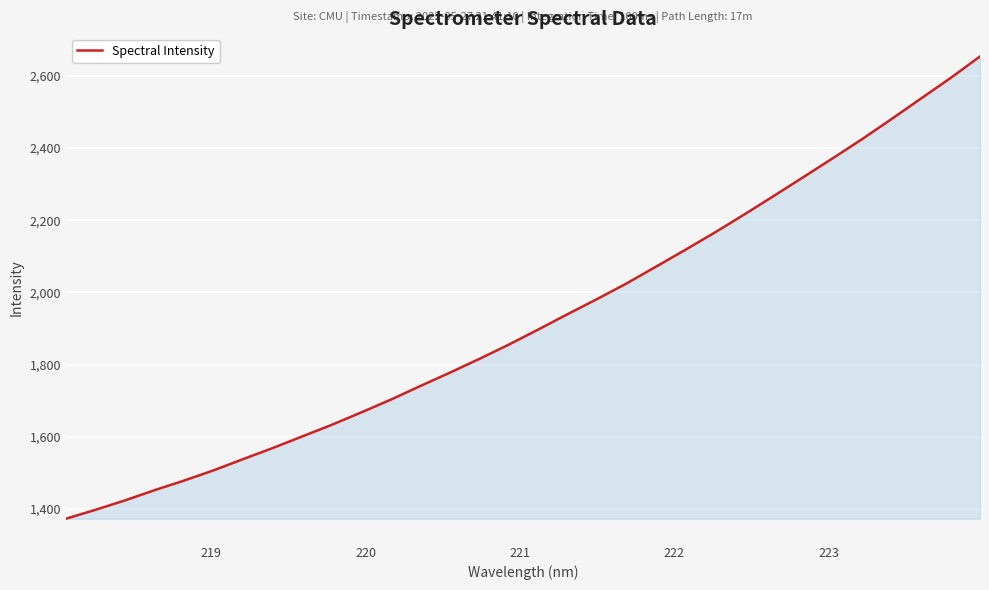

Reading left to right, extract all data points from this chart.

1373.5	1398.1	1424.2	1452.4	1479.0	1507.4	1538.4	1568.9	1601.1	1633.2	1667.6	1702.8	1740.5	1777.4	1815.5	1855.1	1896.9	1939.7	1981.5	2024.7	2071.2	2118.1	2166.0	2215.9	2267.2	2319.0	2371.4	2424.6	2480.2	2537.0	2593.6	2653.3